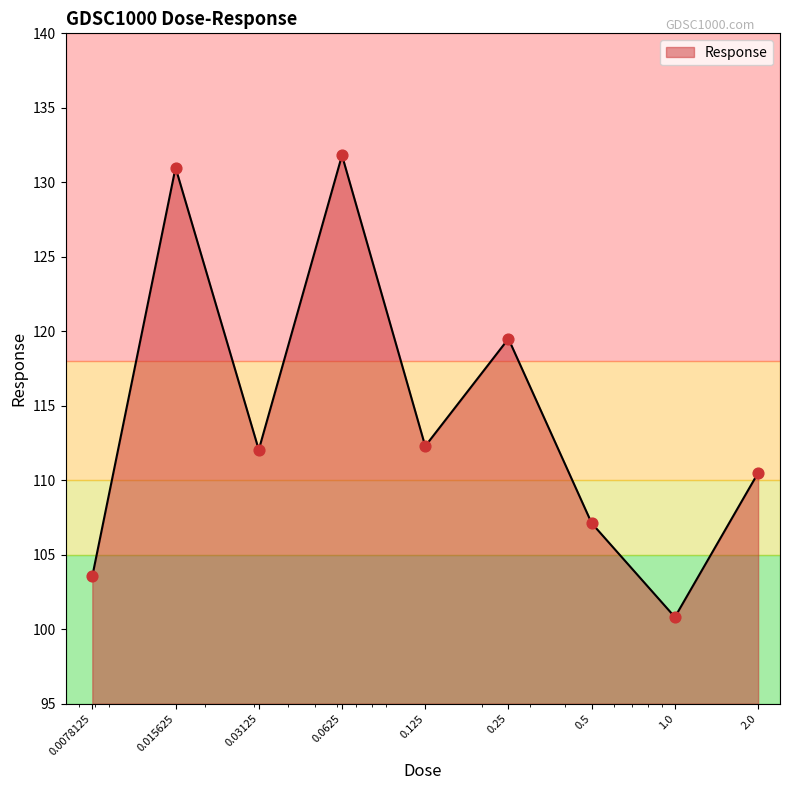

What is the greatest value displayed?

131.8